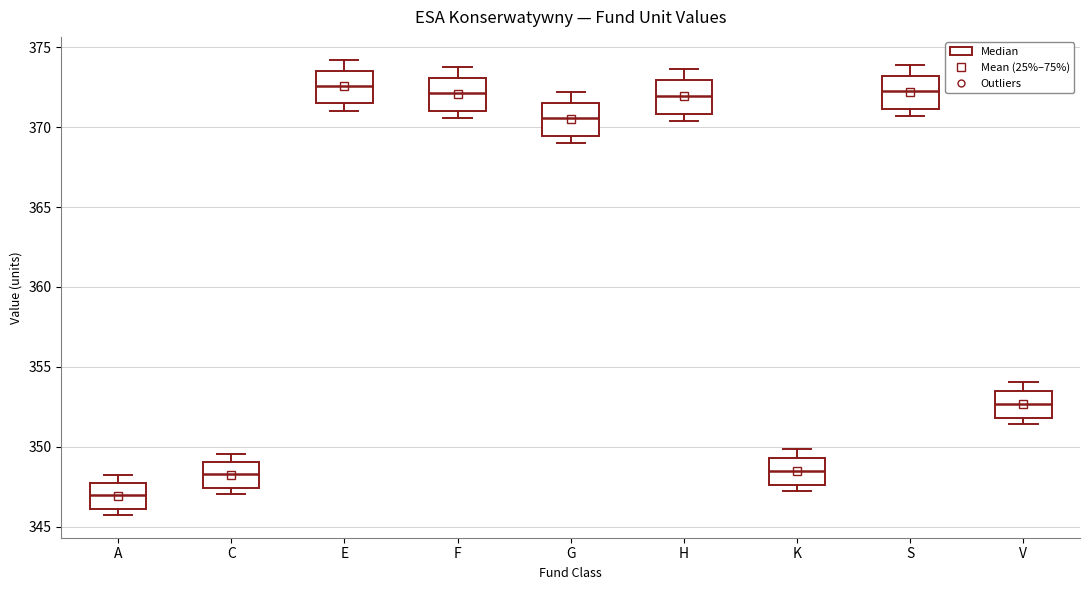

Where is the upper edge of the box for S on the y-axis? The values are not printed on the chart, so give them approximately, as read against the axis.

373.0